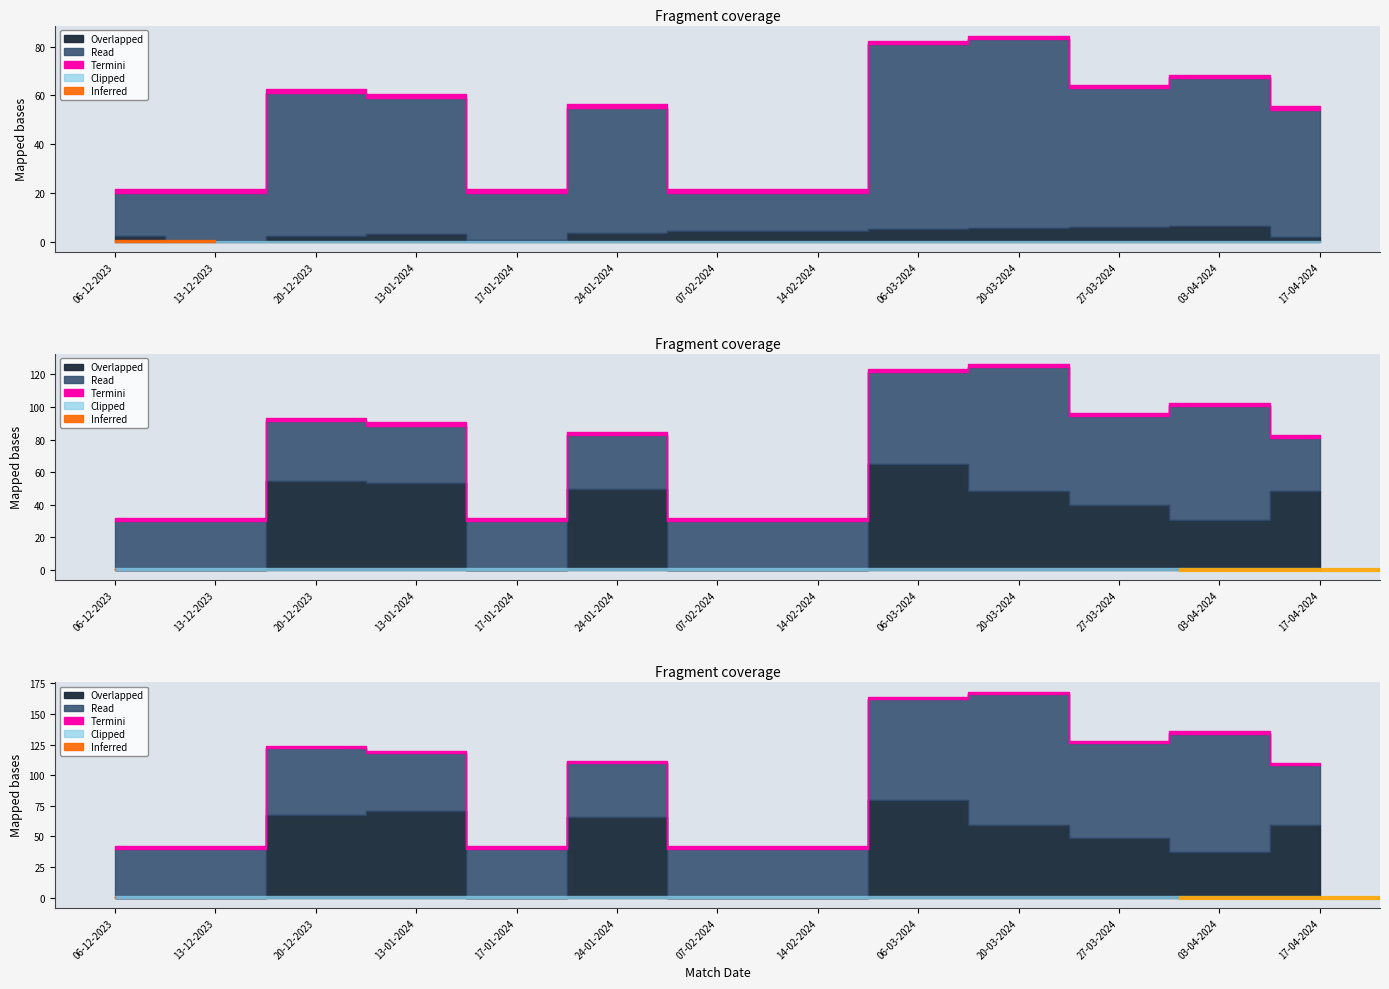

Read the Home Score value at 06-03-2024.

81